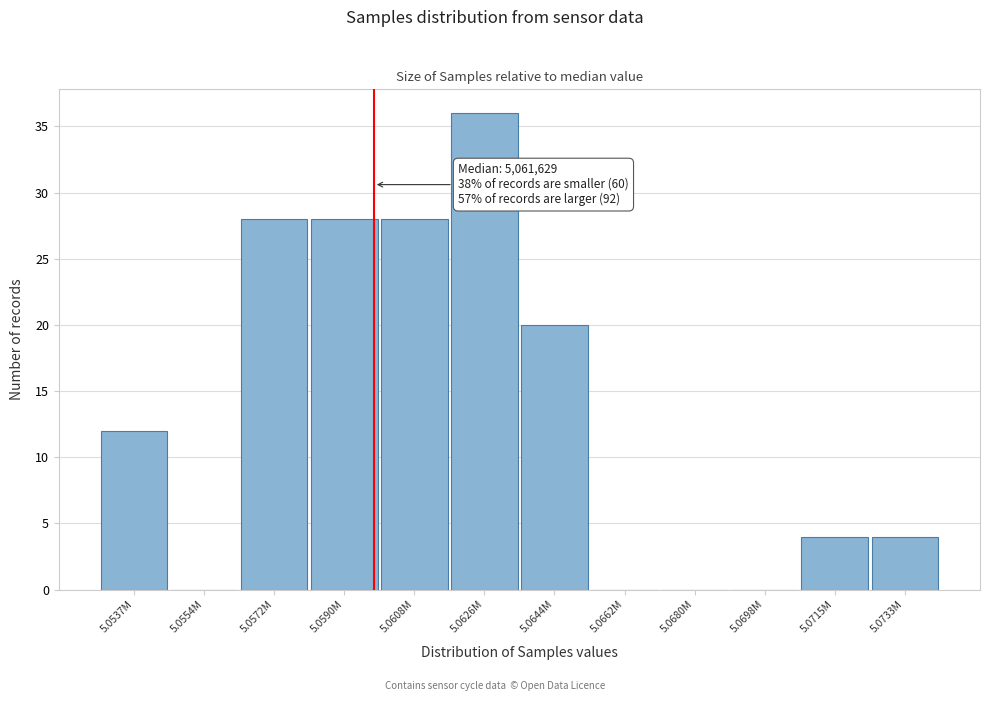

Reading right to left, what are all the values shown in this chart?

5.0733M=4	5.0715M=4	5.0698M=0	5.0680M=0	5.0662M=0	5.0644M=20	5.0626M=36	5.0608M=28	5.0590M=28	5.0572M=28	5.0554M=0	5.0537M=12